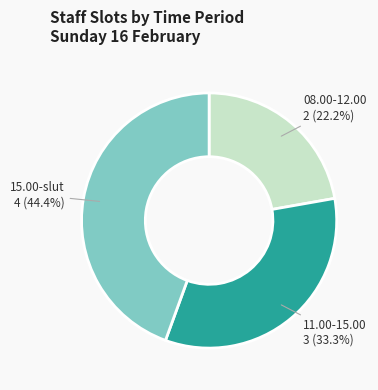

Does any single category account for the majority?

No